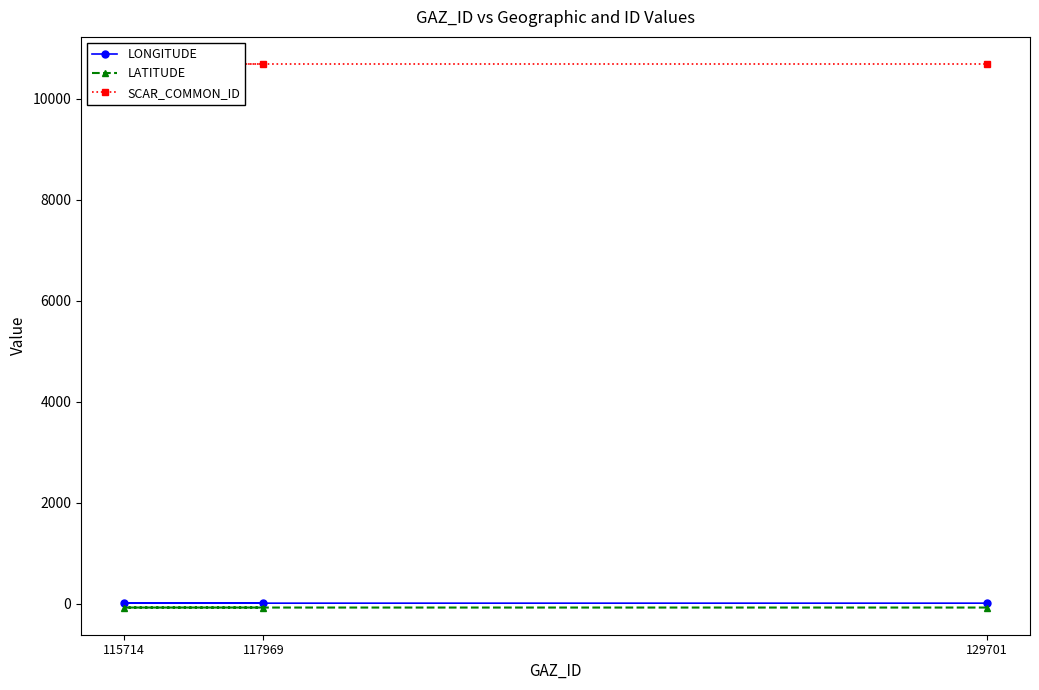

What is the sum of all LATITUDE values?

-216.2